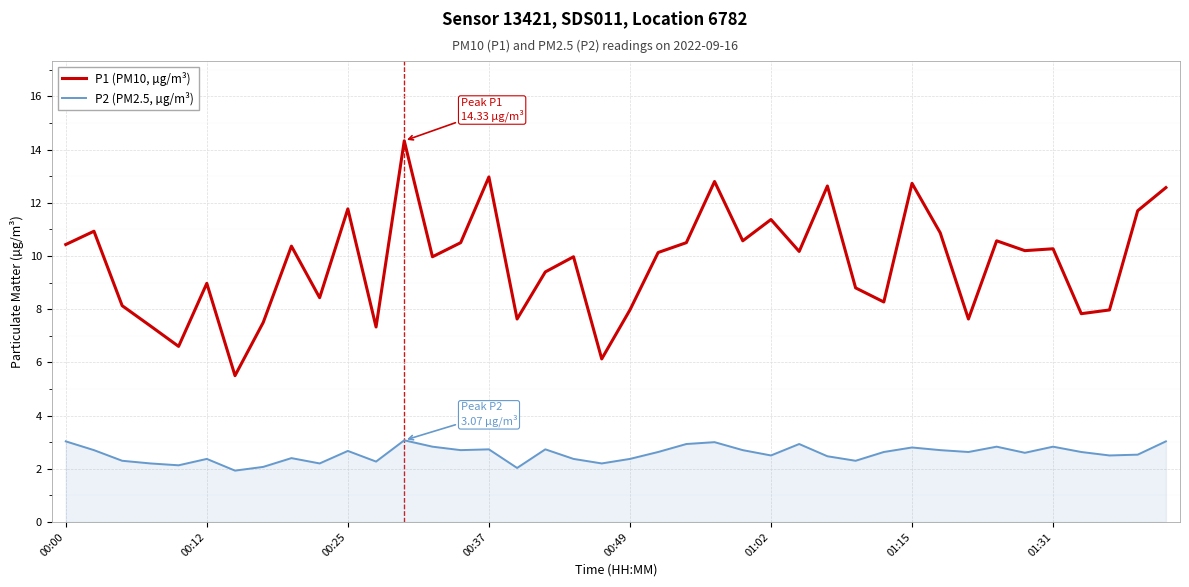

What is the maximum value shown in the chart?

14.3